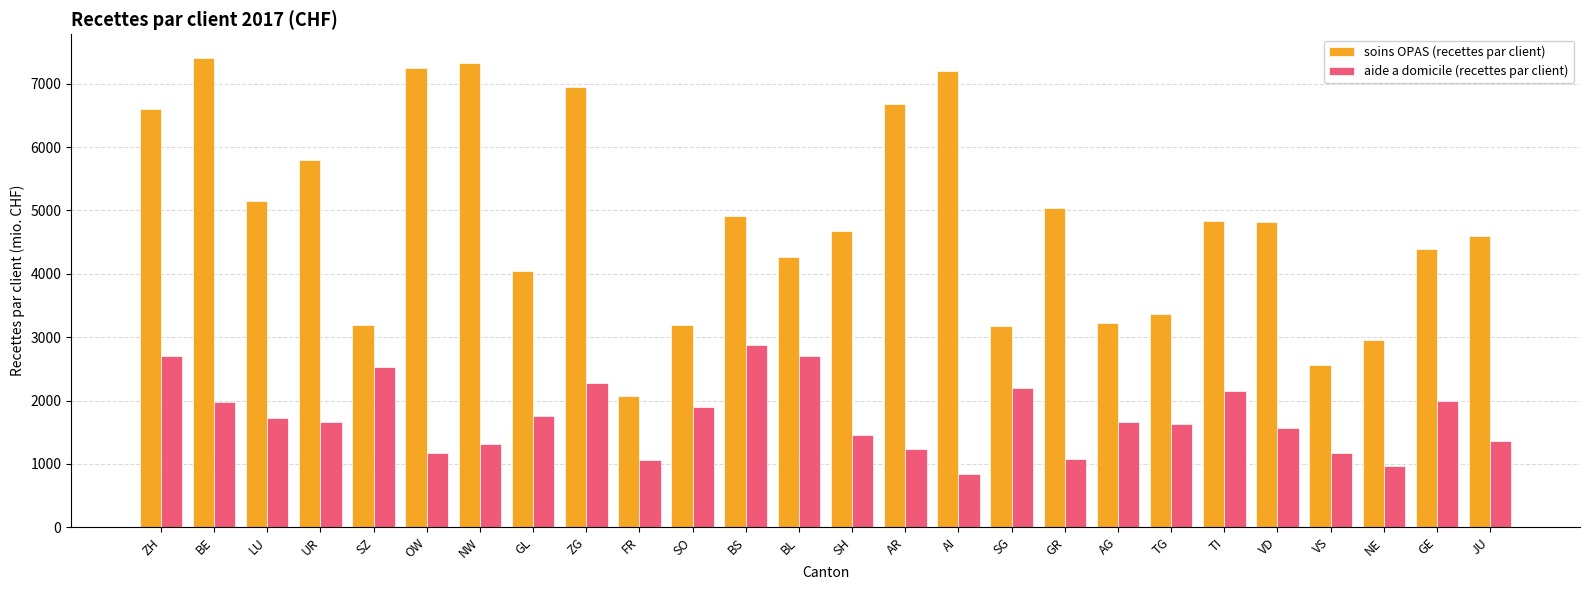

Between BL and AI, which series saw the biggest shift?

soins OPAS (recettes par client)